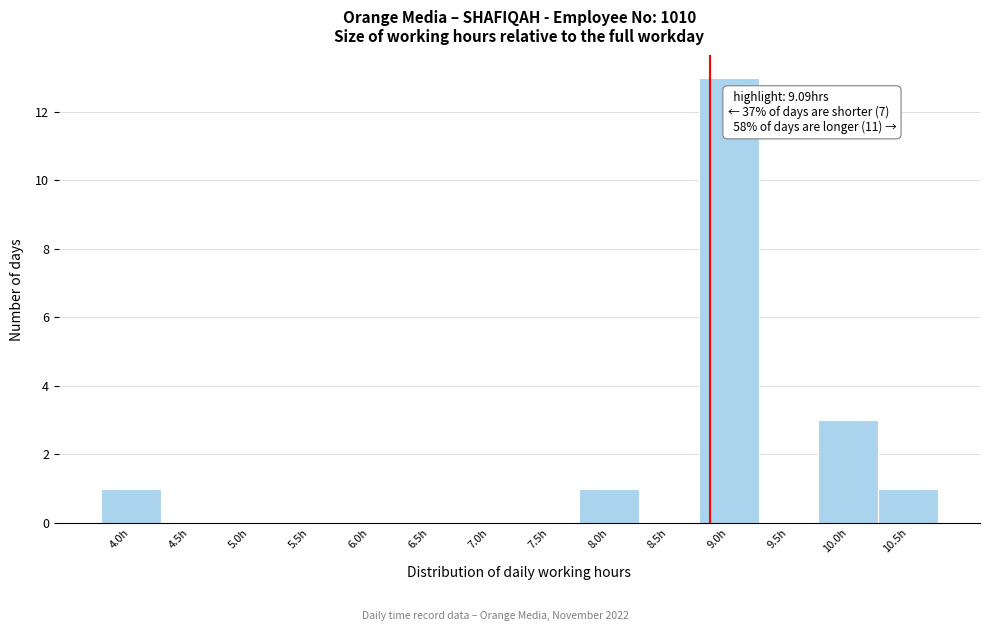

Reading right to left, list all the values displayed in this chart.

10.5h=1	10.0h=3	9.5h=0	9.0h=13	8.5h=0	8.0h=1	7.5h=0	7.0h=0	6.5h=0	6.0h=0	5.5h=0	5.0h=0	4.5h=0	4.0h=1